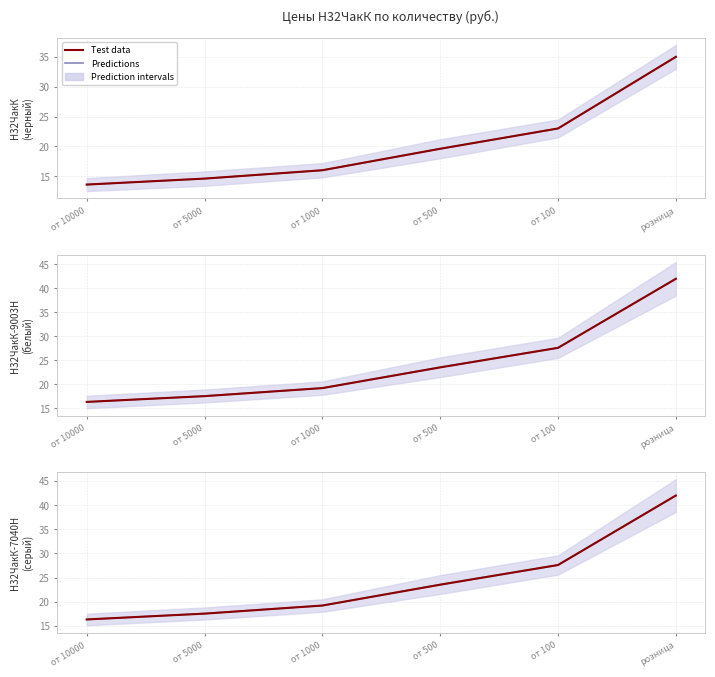

Between розница and от 500, which is larger?

розница